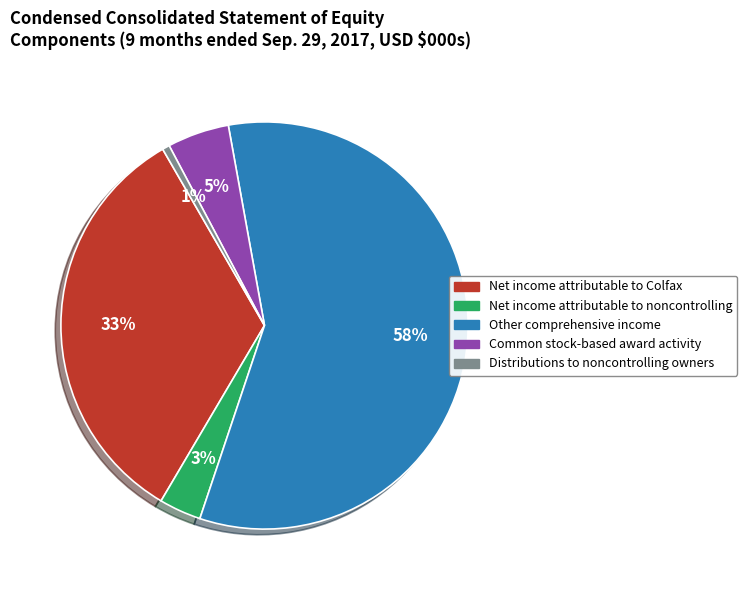

Is the sum of Net income attributable to Colfax and Other comprehensive income greater than half?

Yes